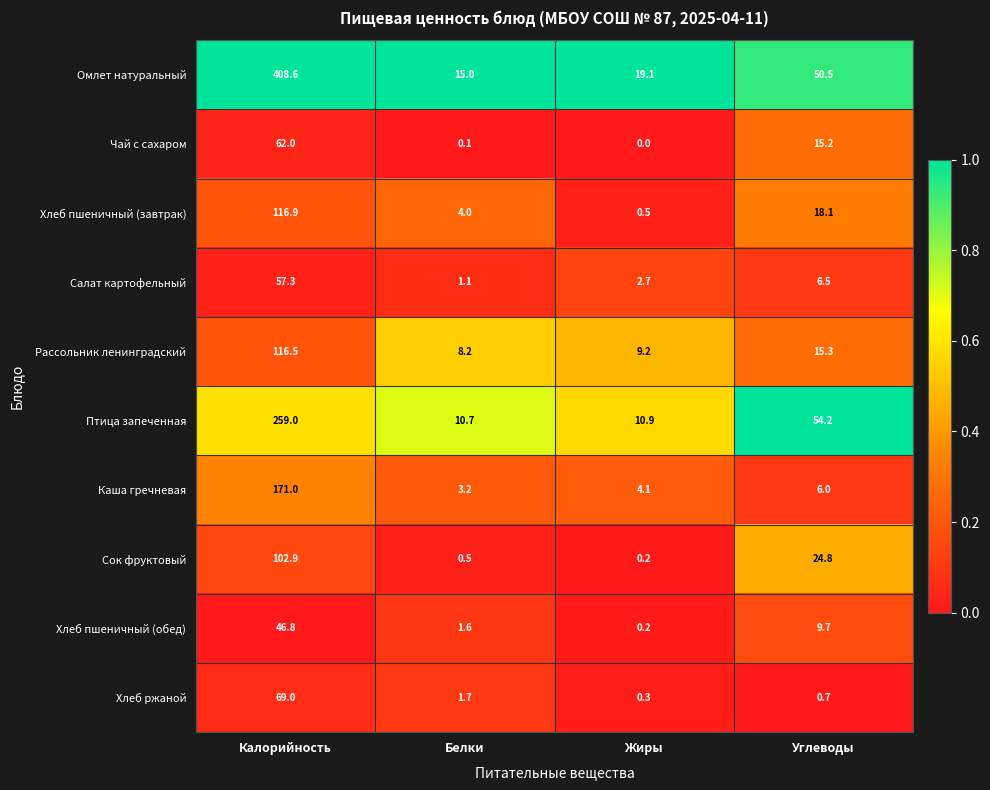

At how many categories does at least one series exceed 0?

4